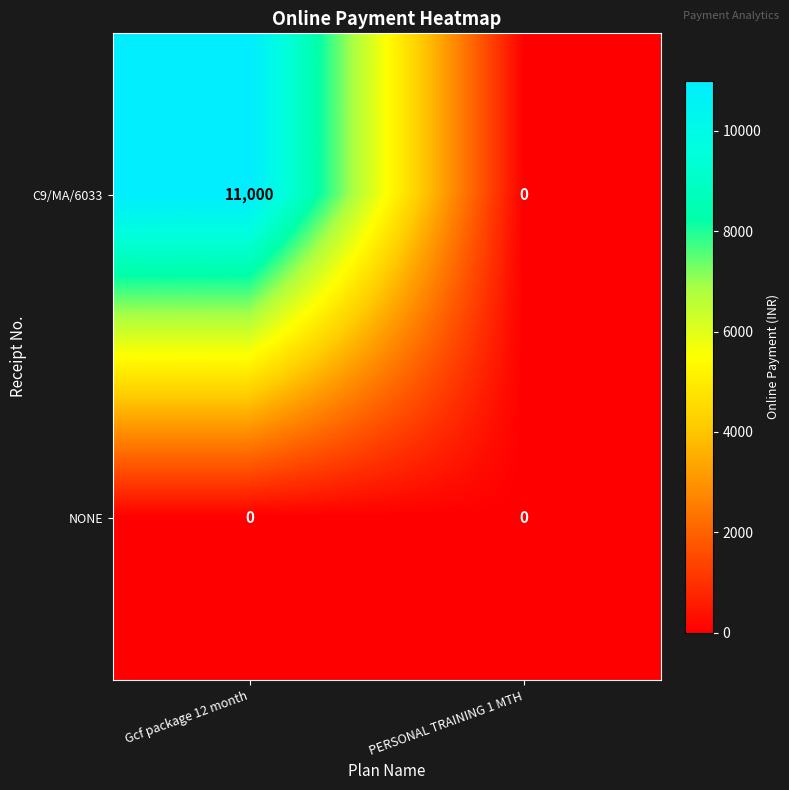

The C9/MA/6033 series shows 14660 at Gcf package 12 month. True or false?

False